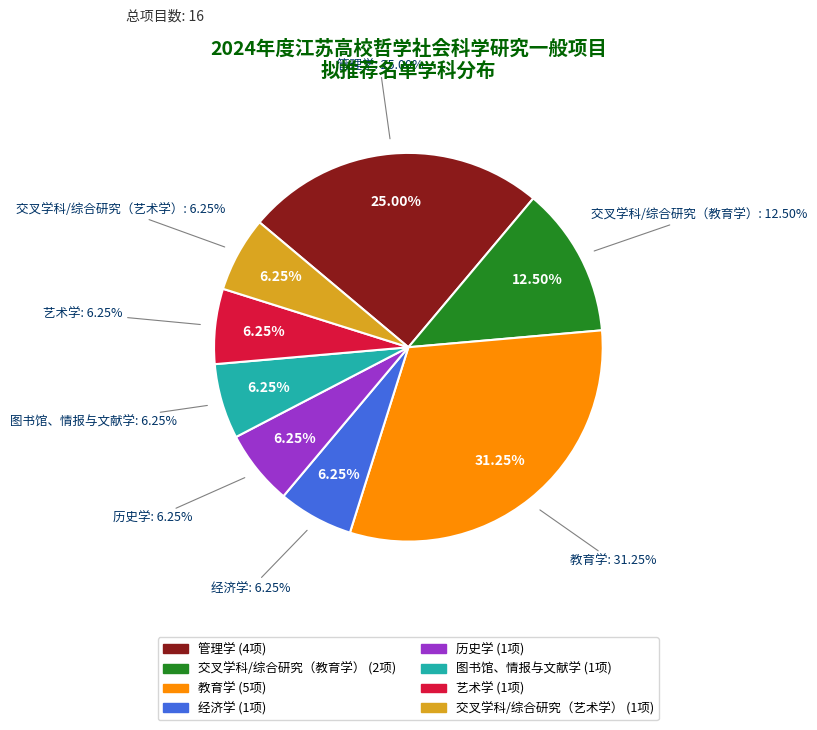

What is the change in value from 交叉学科/综合研究（教育学） to 历史学?

-1